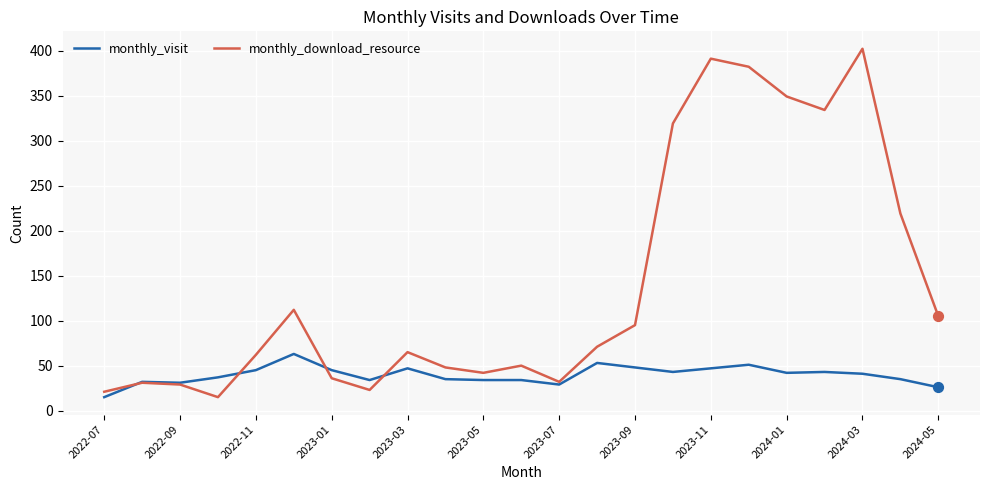

Which series has the widest spread of values?

monthly_download_resource